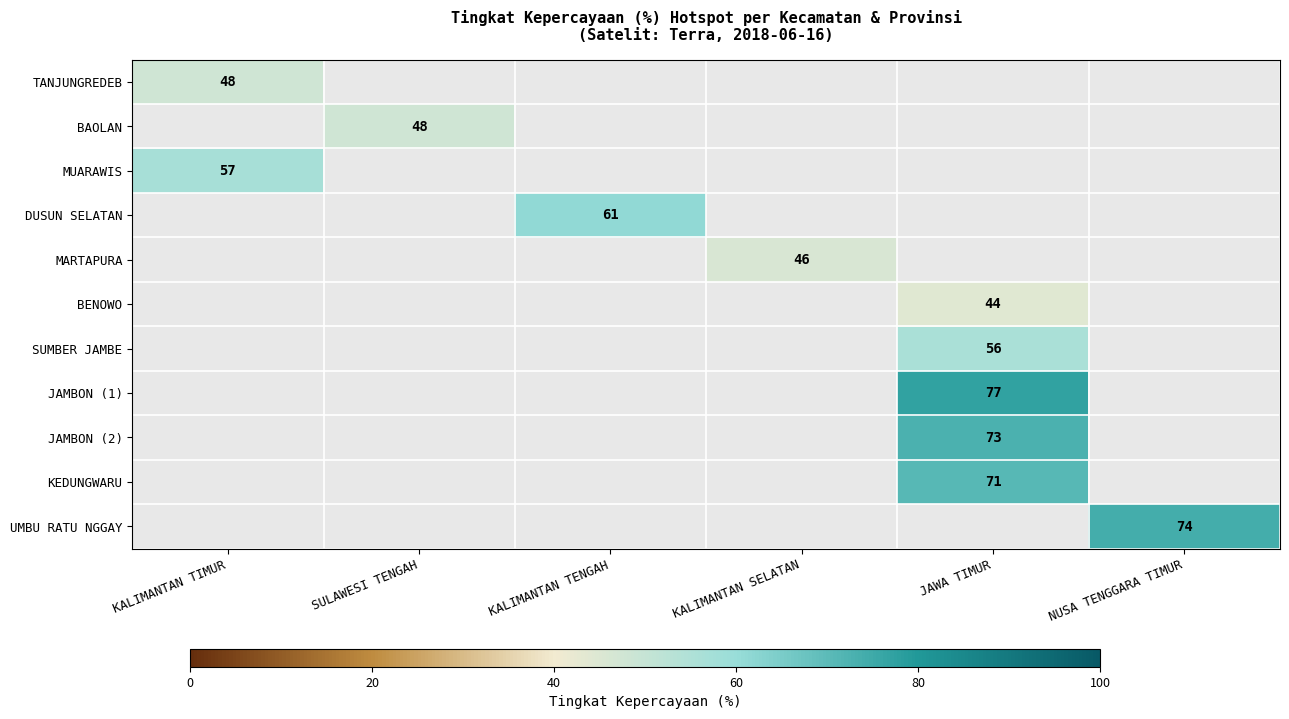

Is it true that JAMBON (2) equals 73 at JAWA TIMUR?

True